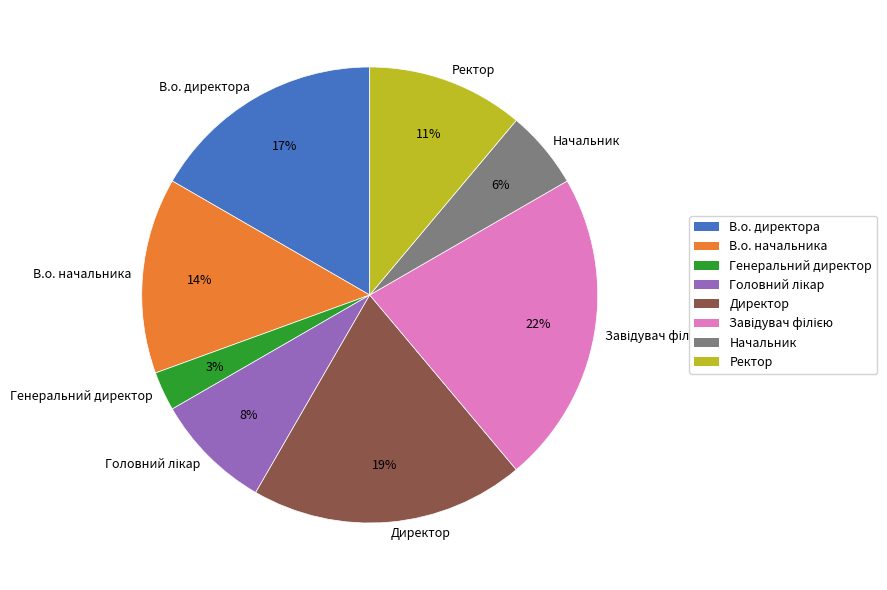

Is it true that В.о. начальника is 8% of the pie?

False